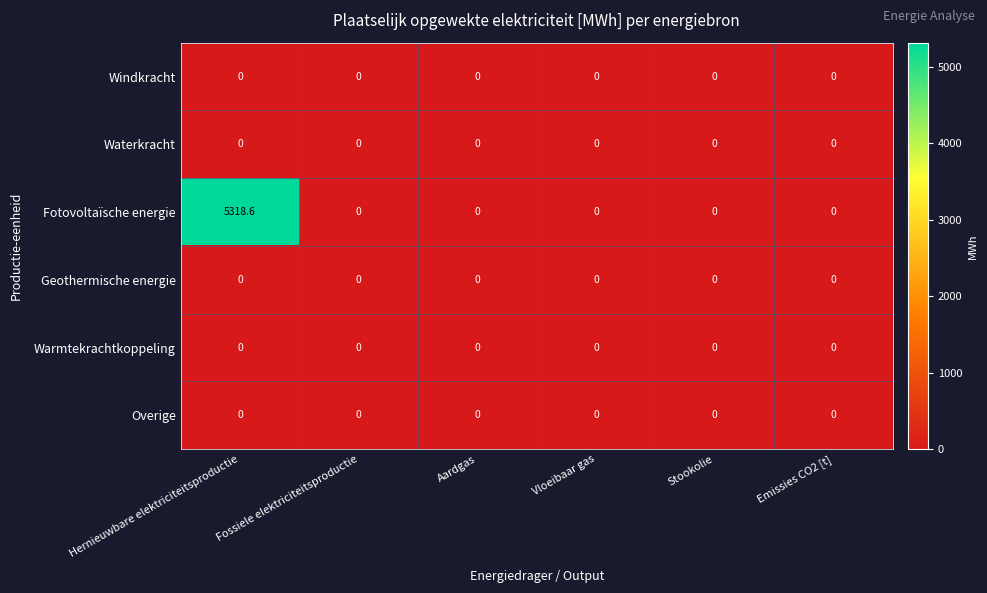

What value does the Fotovoltaïsche energie series have at Hernieuwbare elektriciteitsproductie?

5318.6